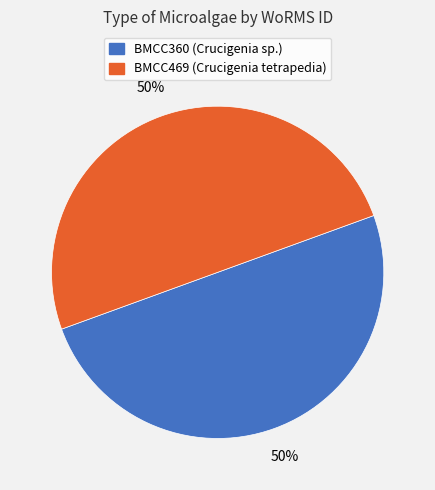

Is the sum of BMCC360 and BMCC469 greater than half?

Yes